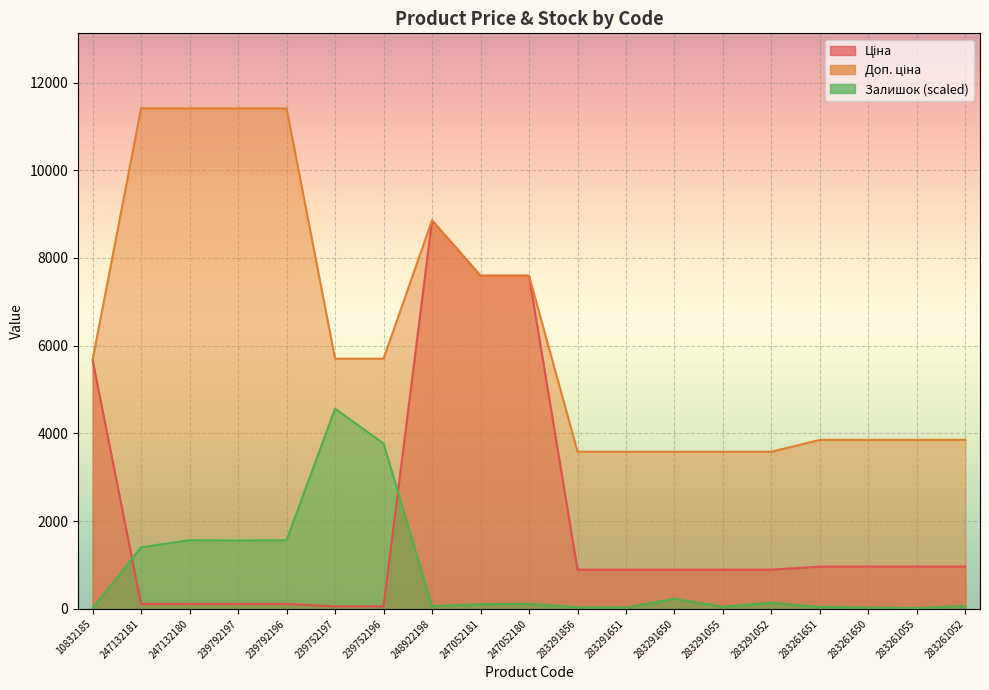

What is the difference between the maximum and minimum values in the Залишок series?

4553.2